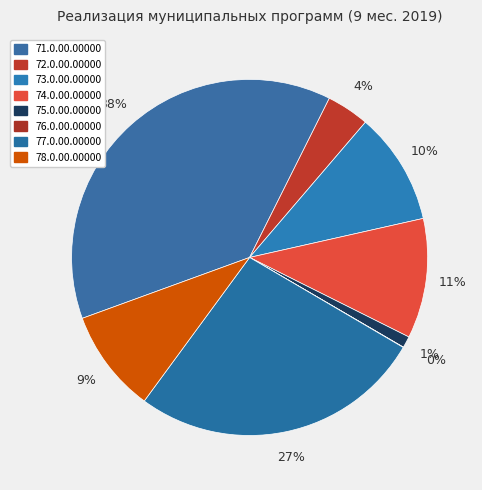

True or false: 71.0.00.00000 accounts for 38% of the total.

True